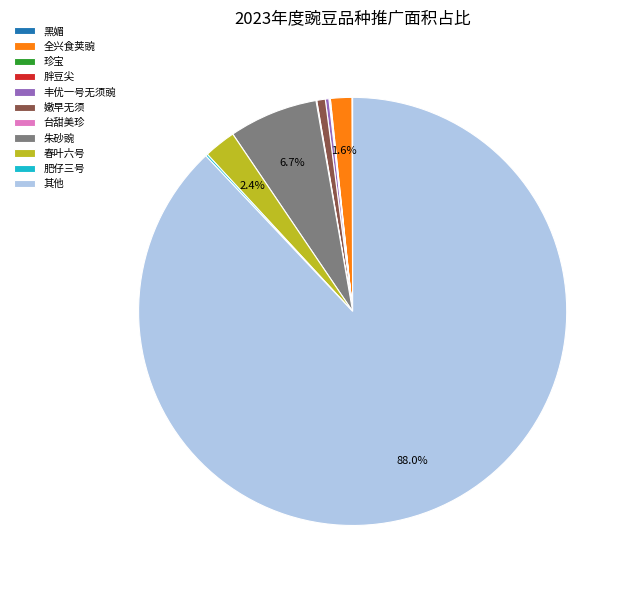

Approximately how many times larger is the value at 朱砂豌 compared to 全兴食荚豌?

4.2